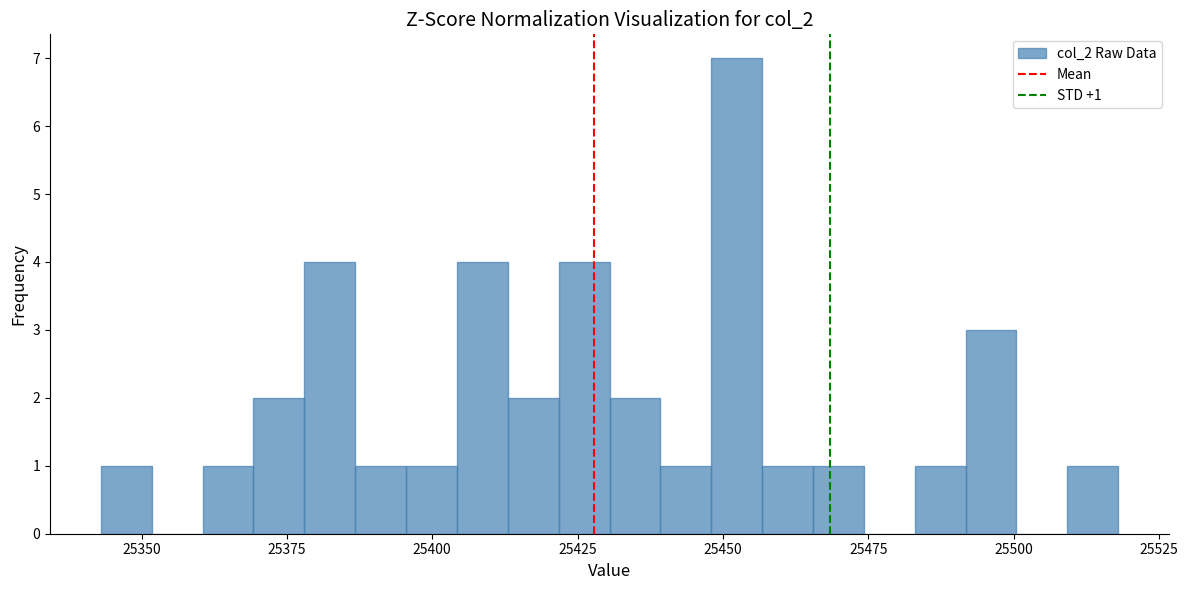

Read against the x-axis, roughly where is the centre of the tallest bar?

25450